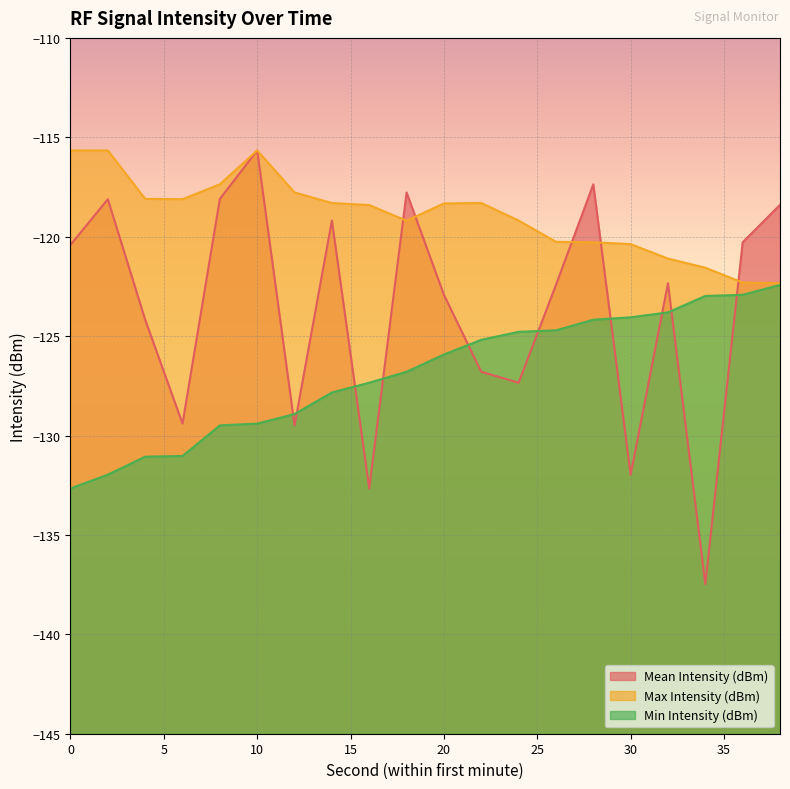

What is the smallest value displayed?

-137.5